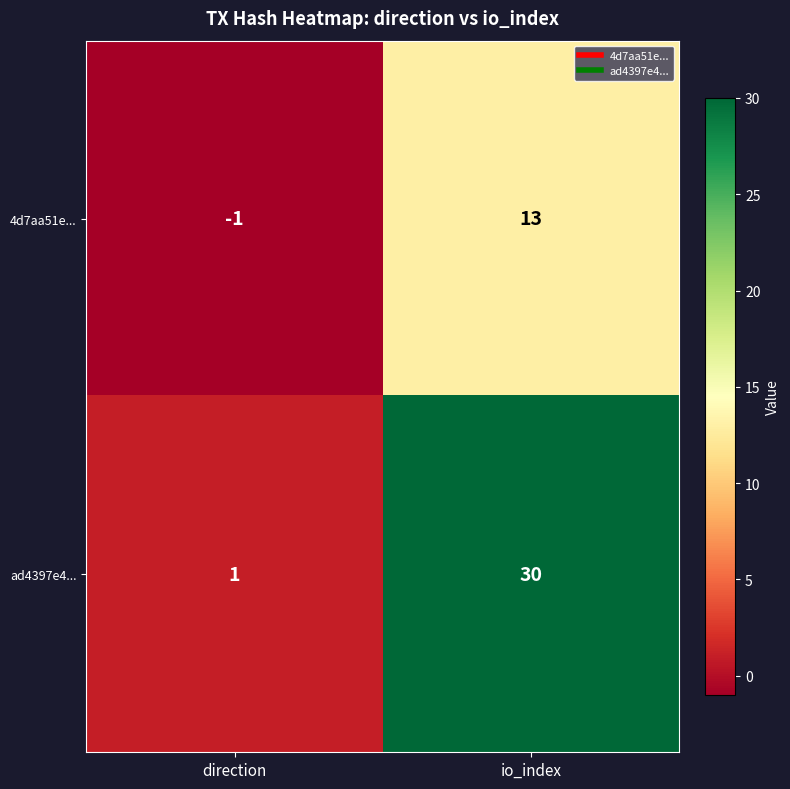

What is the difference between the maximum and minimum values in the ad4397e4... series?

29